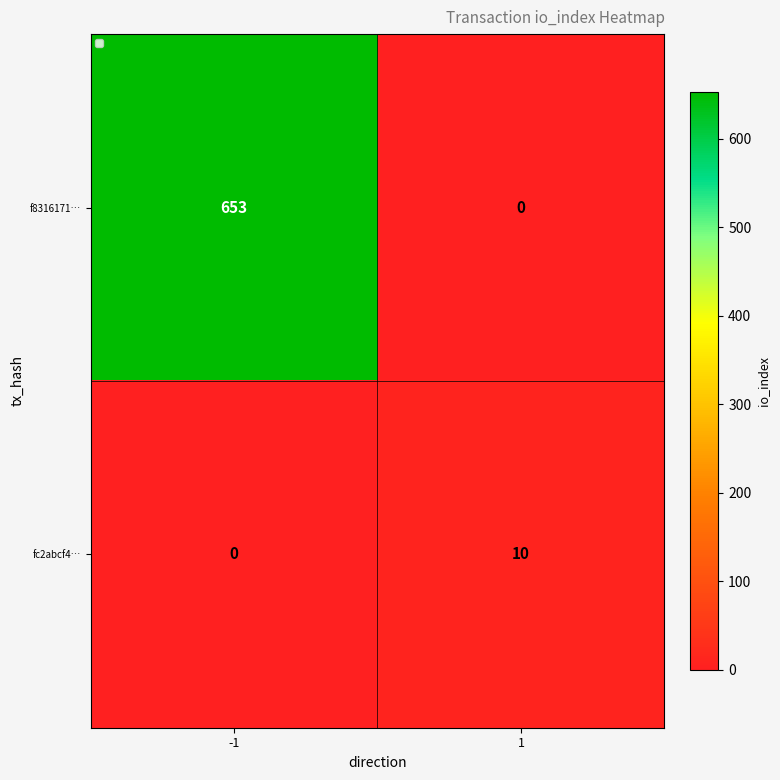

What is the highest value of the fc2abcf4… series?

10